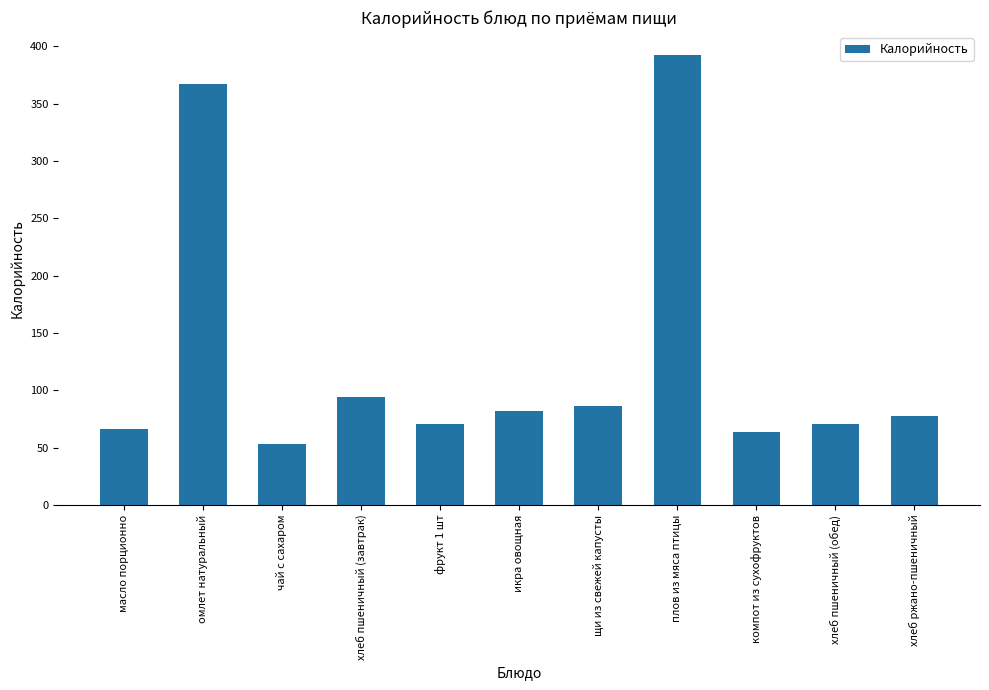

At which category does the chart reach its peak across all series?

плов из мяса птицы